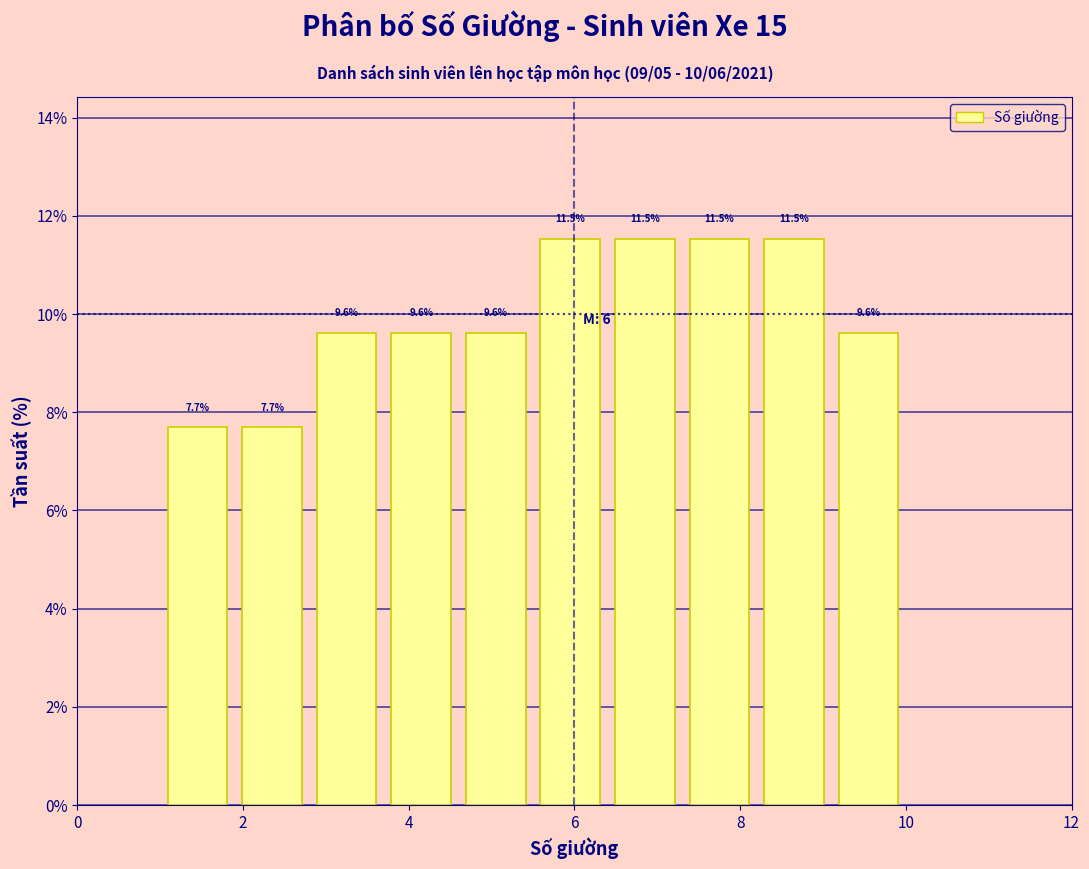

Reading left to right, transcribe this chart: for each bar, give the range it covers on the x-axis and its height. The bar edges are not printed on the chart, so give them approximately, as read against the axis.

1.0 to 1.9: 7.7
1.9 to 2.8: 7.7
2.8 to 3.7: 9.6
3.7 to 4.6: 9.6
4.6 to 5.5: 9.6
5.5 to 6.4: 11.5
6.4 to 7.3: 11.5
7.3 to 8.2: 11.5
8.2 to 9.1: 11.5
9.1 to 10.0: 9.6